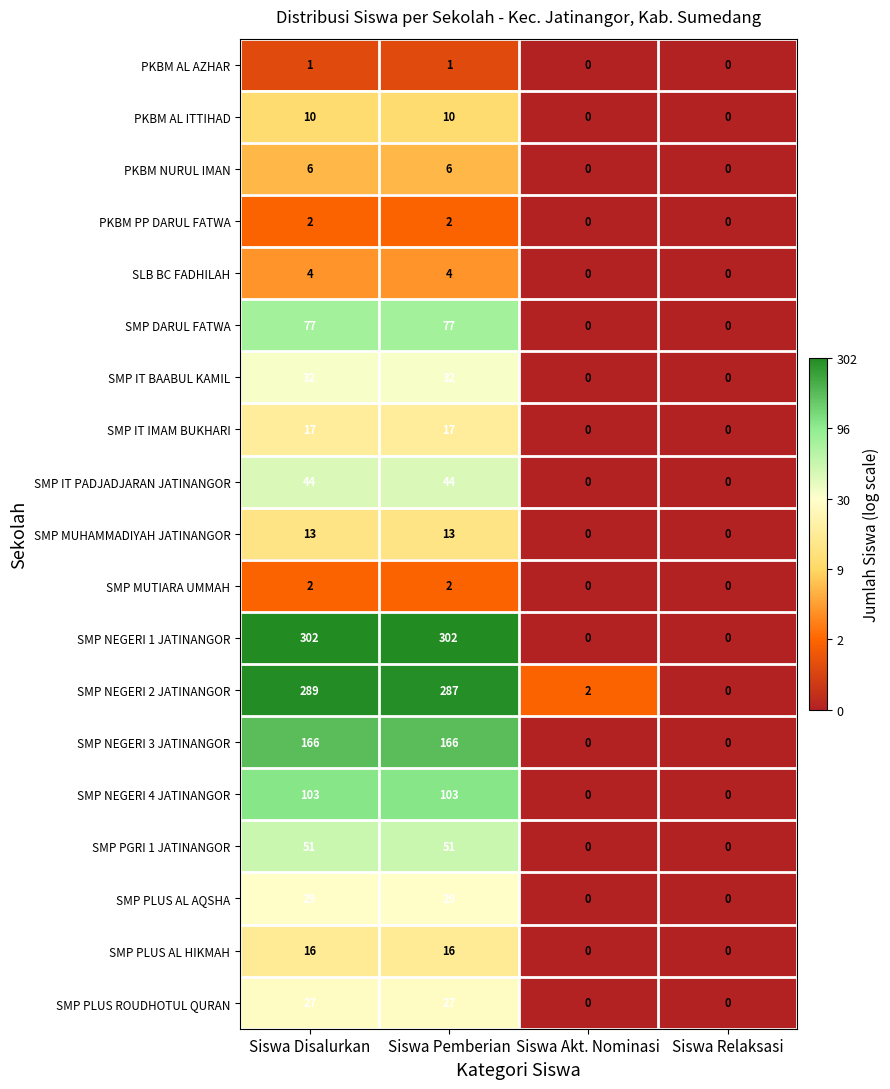

What is the maximum value shown in the chart?

302